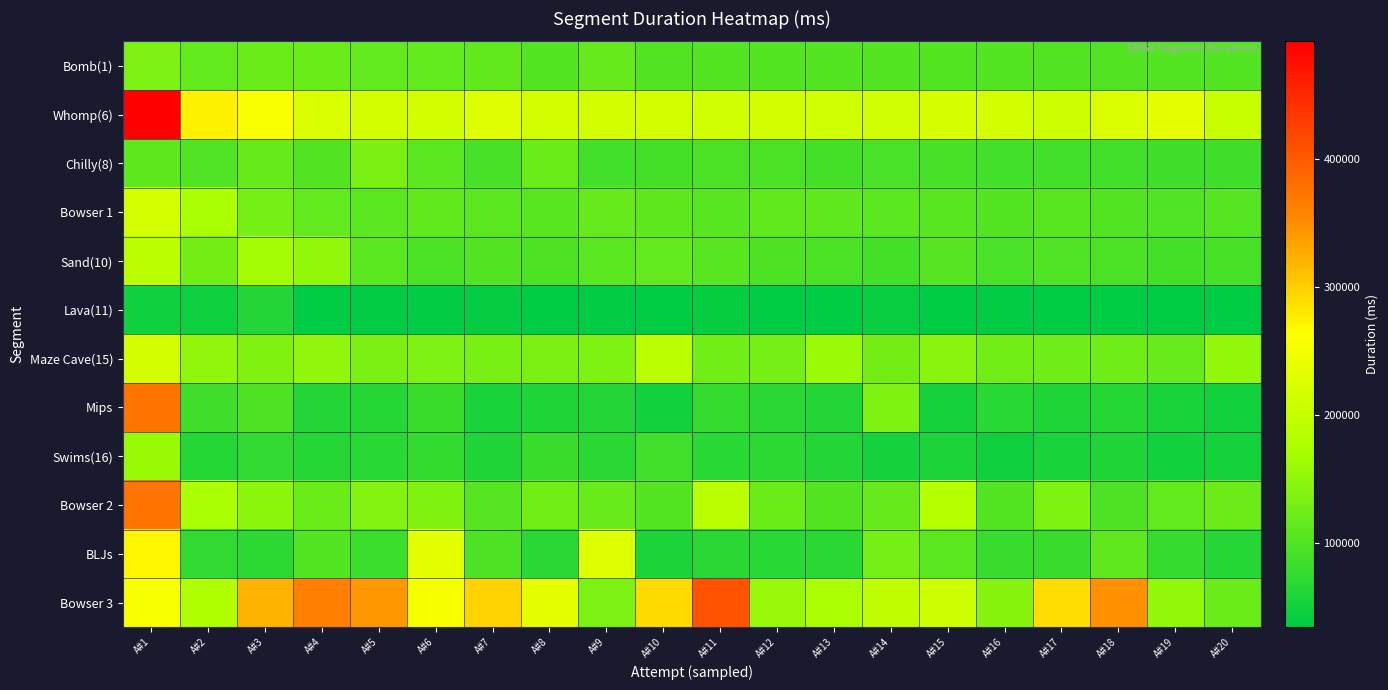

What is the greatest value displayed?

492212